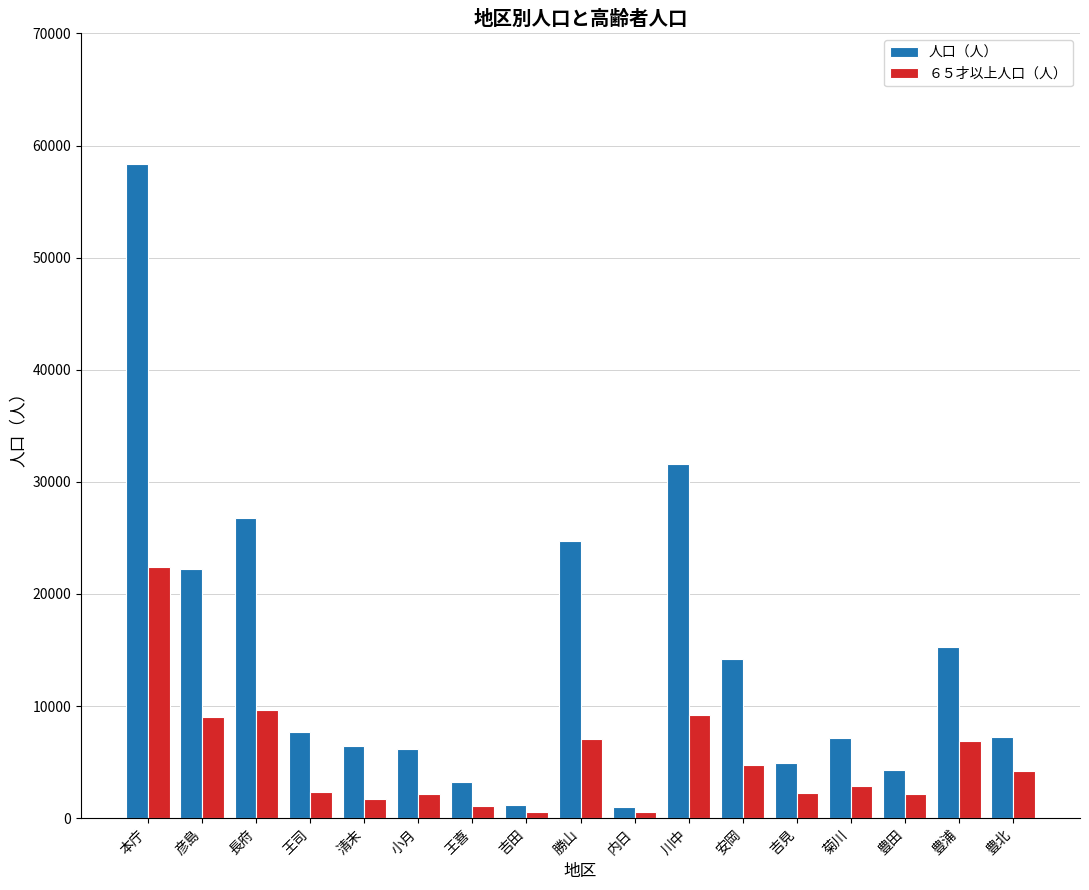

How many bars are there in each group?

2